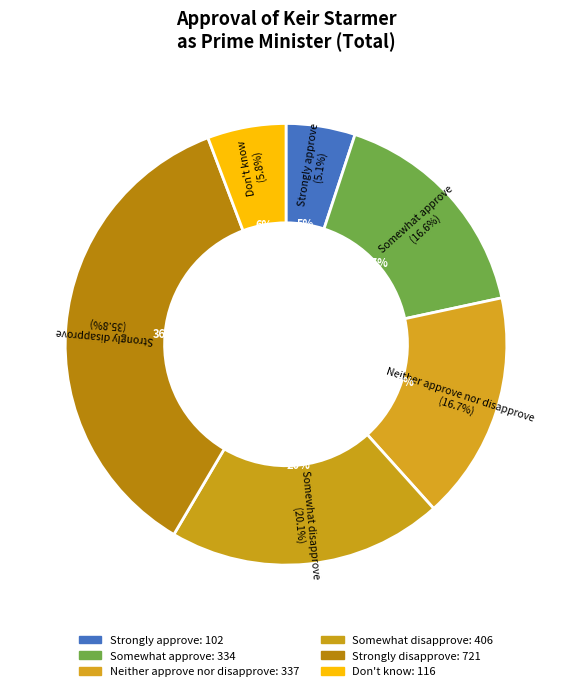

To the nearest percent, what portion does Don't know represent?

6%